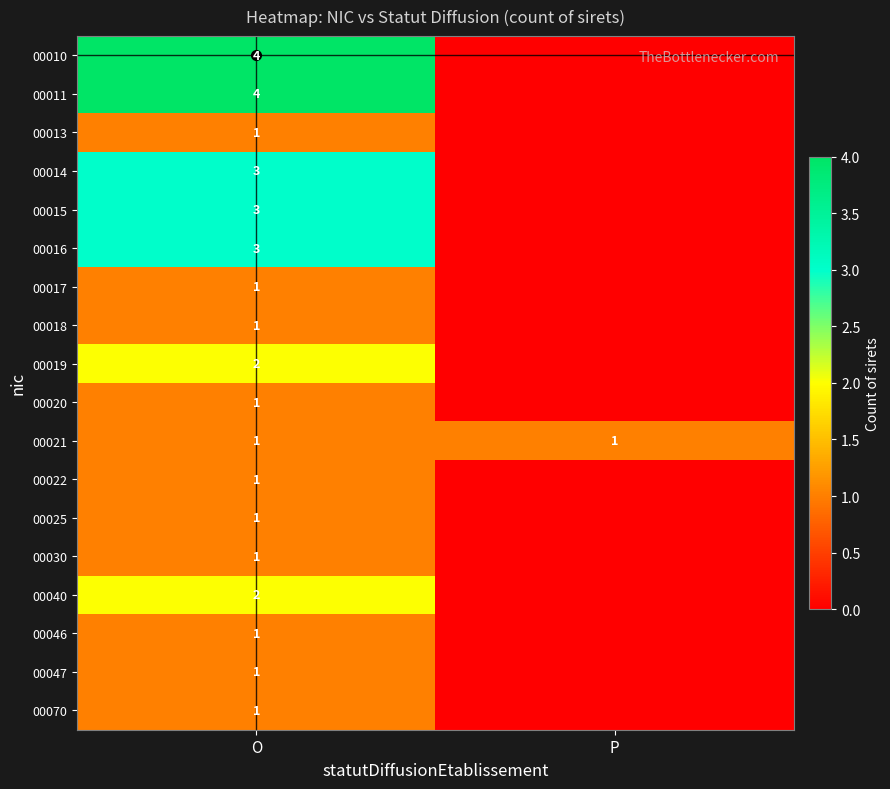

Count the number of categories in the chart.

2